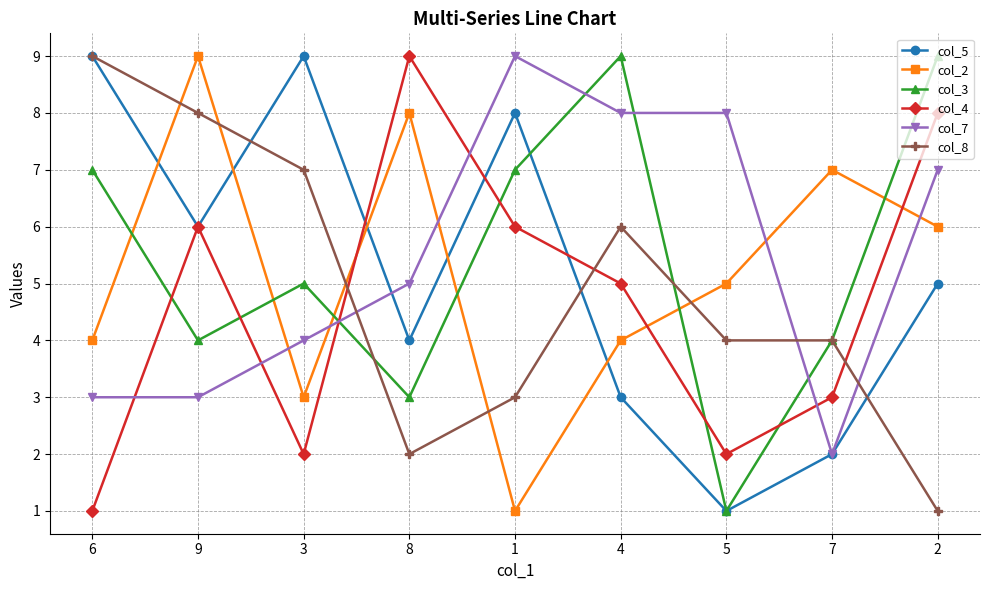

The col_7 series shows 5 at 6. True or false?

False